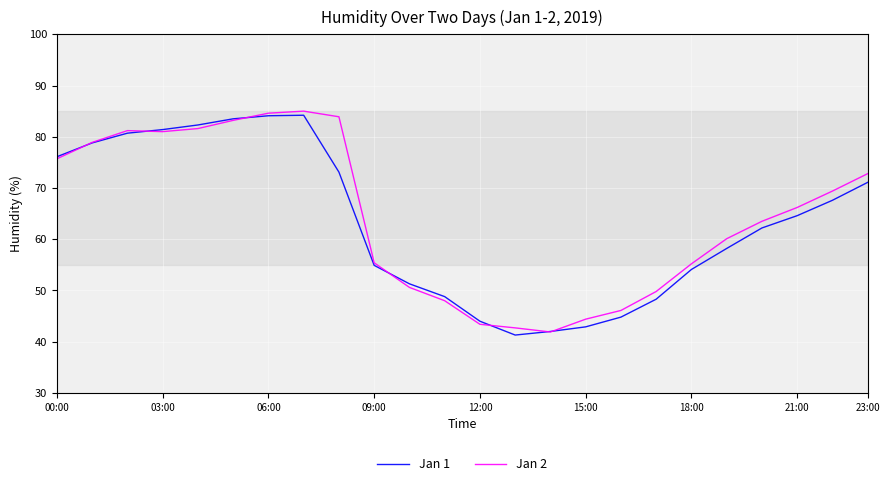

What is the greatest value displayed?

85.0